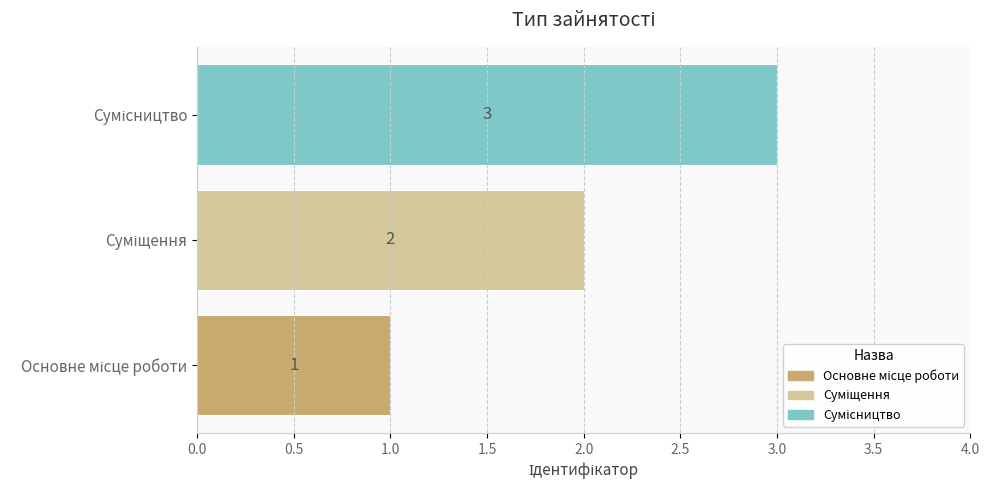

What is the maximum value shown in the chart?

3